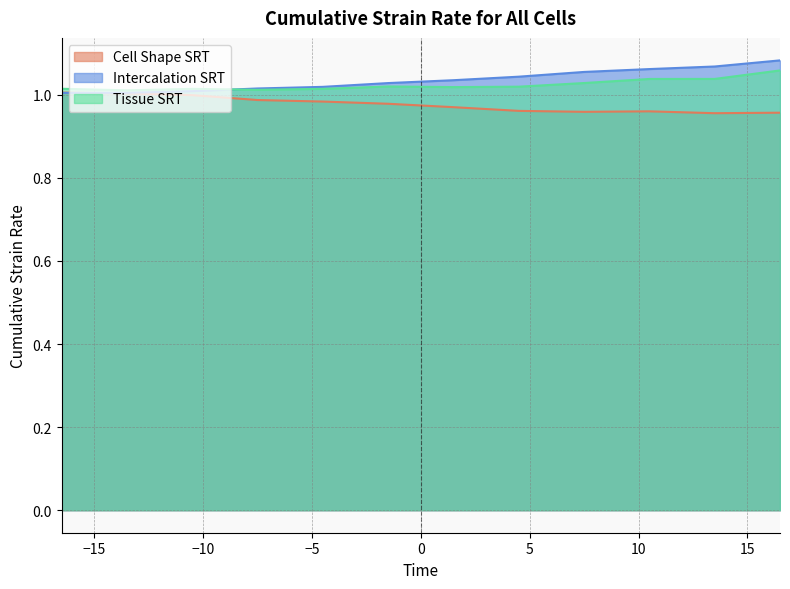

What is the sum of the Intercalation SRT values at -4.5 and 4.5?

2.1